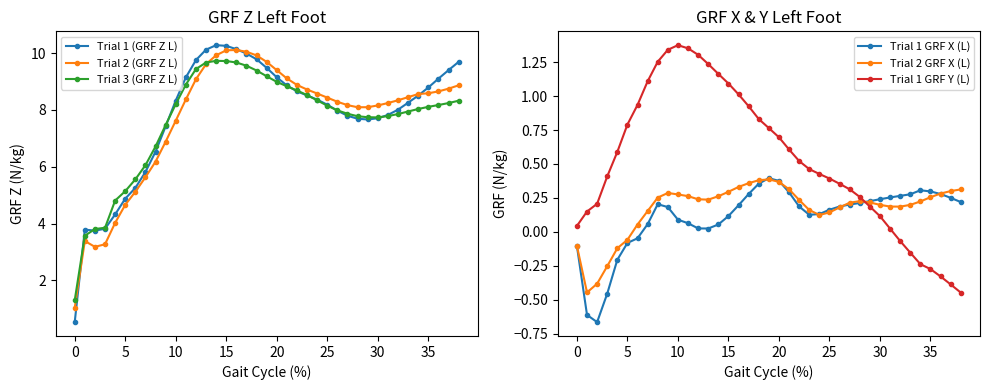

True or false: Trial 1 GRF X (L) and Trial 2 (GRF Z L) cross at least once.

False